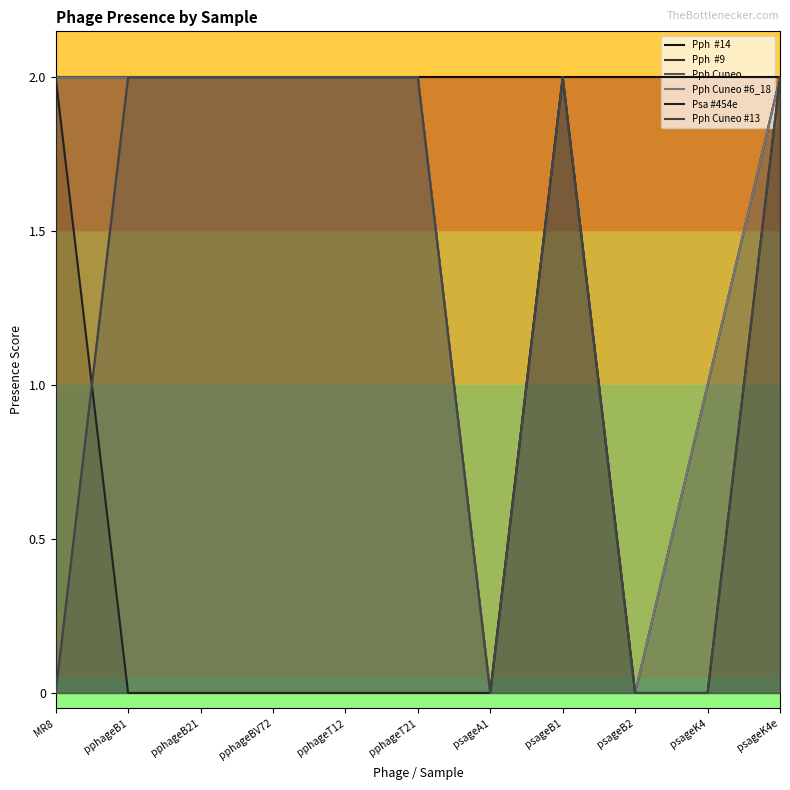

Reading left to right, transcribe all the data shown in this chart.

Pph  #14: MR8=2	pphageB1=2	pphageB21=2	pphageBV72=2	pphageT12=2	pphageT21=2	psageA1=2	psageB1=2	psageB2=2	psageK4=2	psageK4e=2
Pph  #9: MR8=2	pphageB1=2	pphageB21=2	pphageBV72=2	pphageT12=2	pphageT21=2	psageA1=0	psageB1=2	psageB2=0	psageK4=1	psageK4e=2
Pph Cuneo: MR8=0	pphageB1=2	pphageB21=2	pphageBV72=2	pphageT12=2	pphageT21=2	psageA1=0	psageB1=2	psageB2=0	psageK4=1	psageK4e=2
Pph Cuneo #6_18: MR8=2	pphageB1=2	pphageB21=2	pphageBV72=2	pphageT12=2	pphageT21=2	psageA1=0	psageB1=2	psageB2=0	psageK4=1	psageK4e=2
Psa #454e: MR8=2	pphageB1=0	pphageB21=0	pphageBV72=0	pphageT12=0	pphageT21=0	psageA1=0	psageB1=2	psageB2=0	psageK4=0	psageK4e=2
Pph Cuneo #13: MR8=0	pphageB1=2	pphageB21=2	pphageBV72=2	pphageT12=2	pphageT21=2	psageA1=0	psageB1=2	psageB2=0	psageK4=0	psageK4e=2